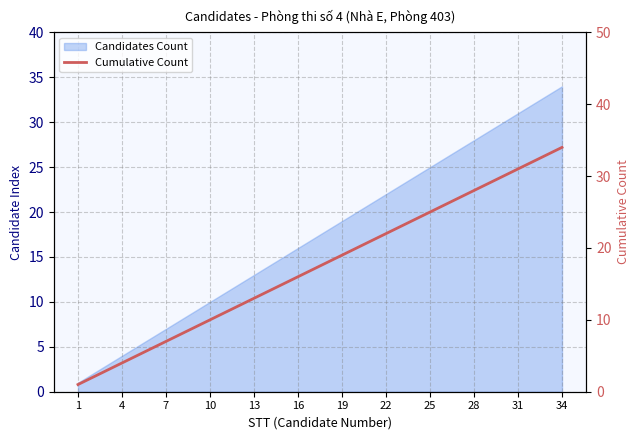

Where is the data nearest to the value 17?

16